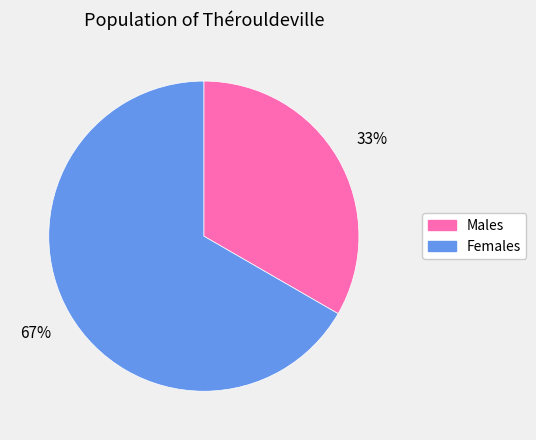

To the nearest percent, what is the average slice percentage?

50%